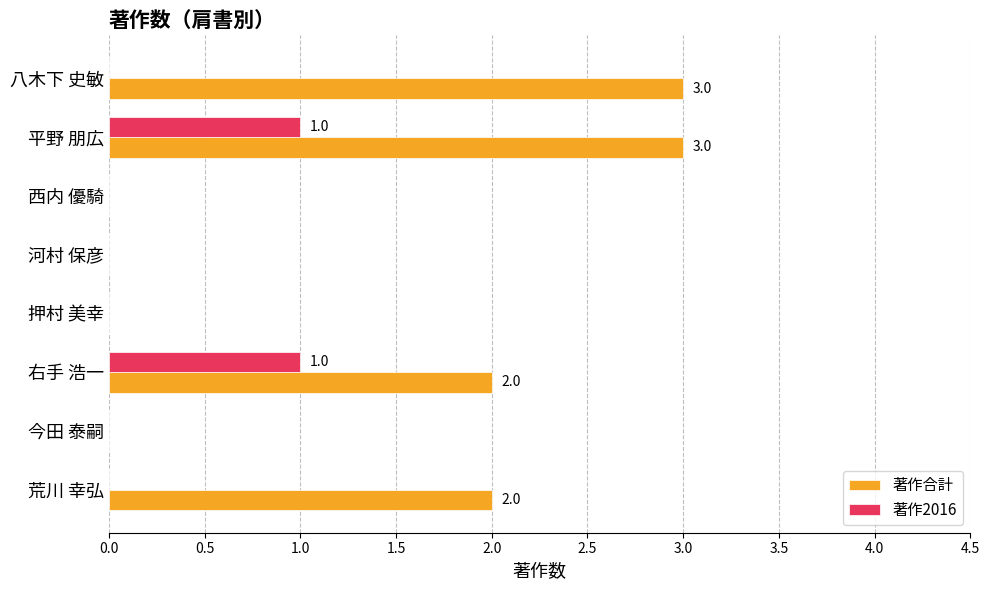

What is the sum of all 著作2016 values?

2